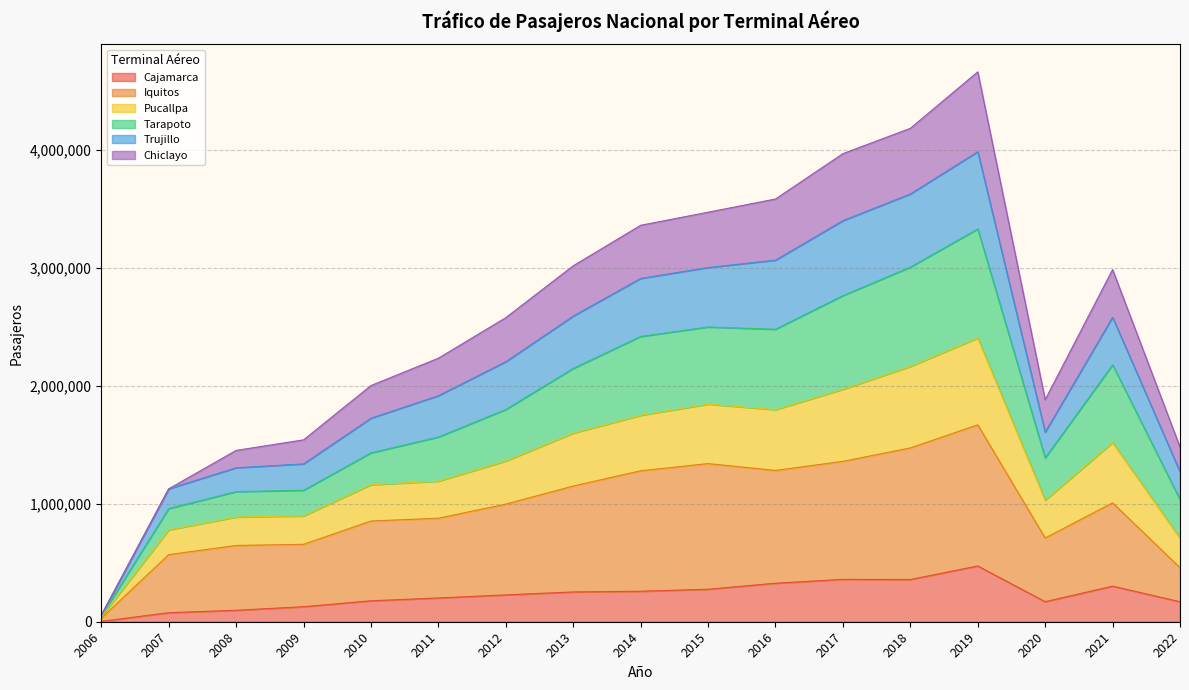

What is the maximum value for Cajamarca?

472257